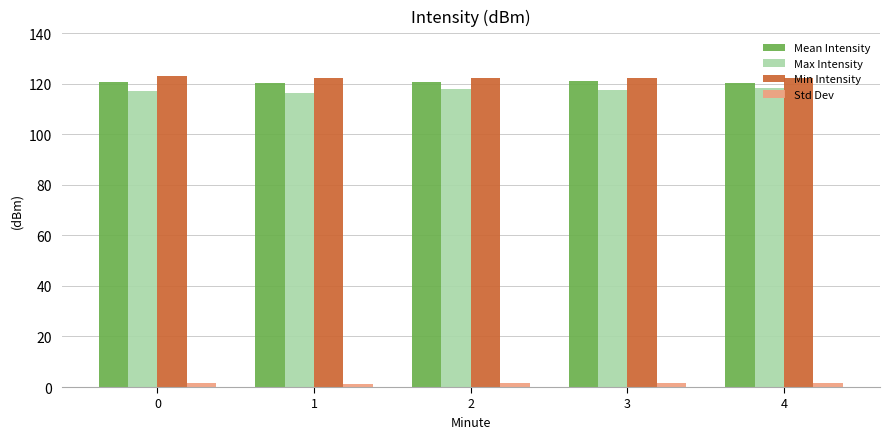

The Mean Intensity series shows 73.8 at 3. True or false?

False